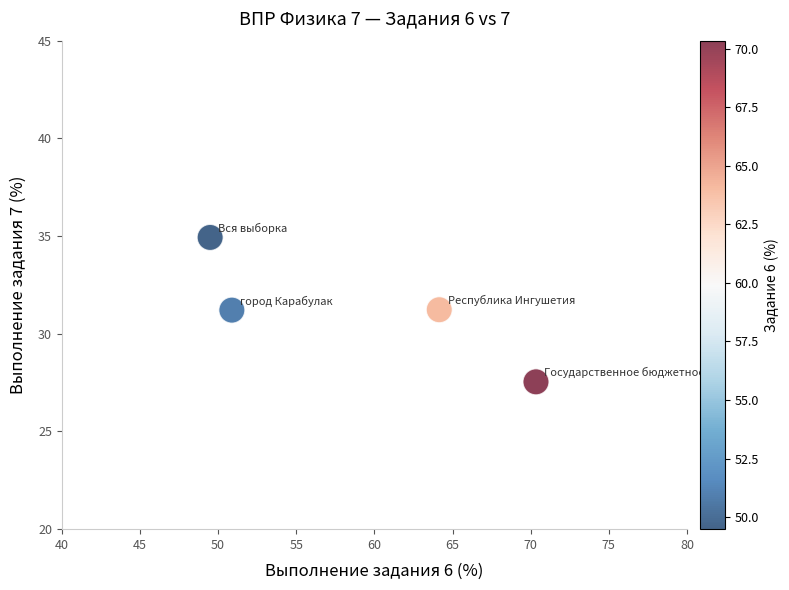

What is the average Y value?

31.2